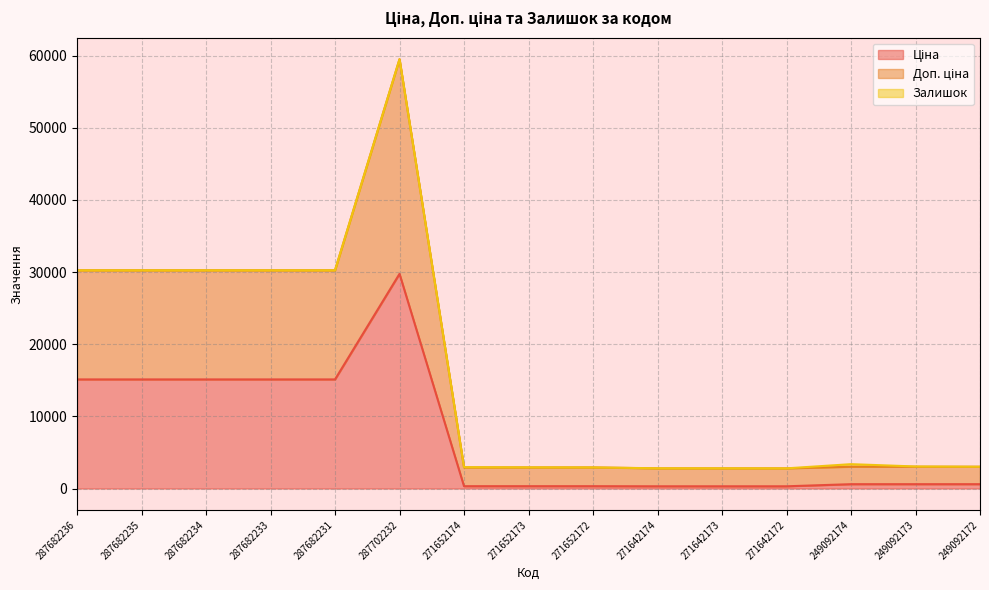

True or false: Доп. ціна and Ціна cross at least once.

False